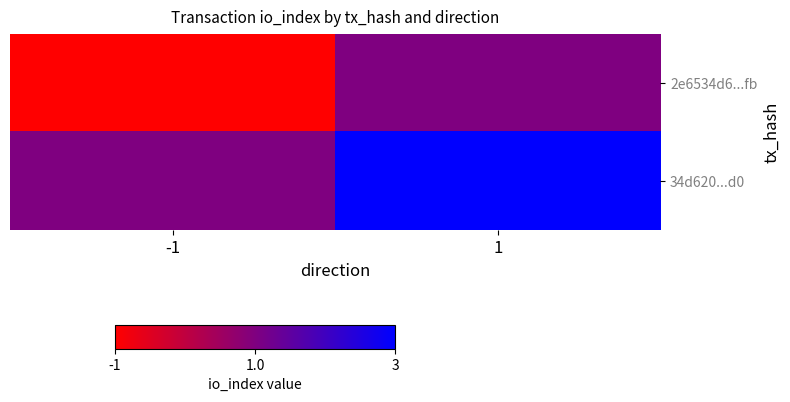

Rank the series by their average value, from lowest to highest.

2e6534d6...fb, 34d620...d0